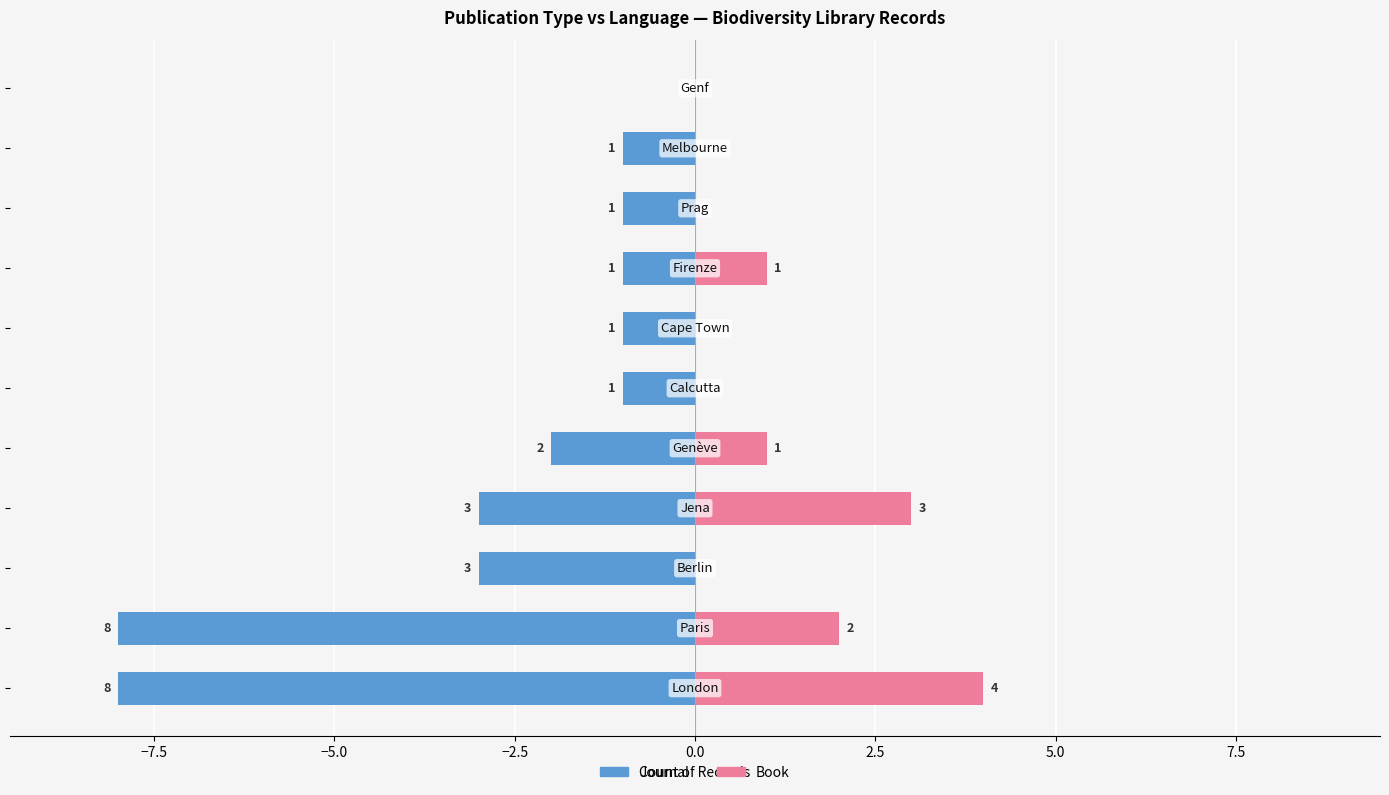

Reading left to right, list all the values displayed in this chart.

Journal: -8	-8	-3	-3	-2	-1	-1	-1	-1	-1	0
Book: 4	2	0	3	1	0	0	1	0	0	0